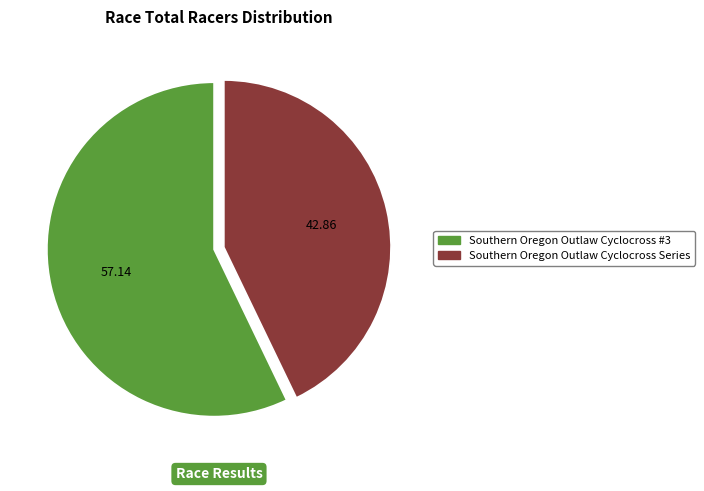

Between Southern Oregon Outlaw Cyclocross Series and Southern Oregon Outlaw Cyclocross #3, which is larger?

Southern Oregon Outlaw Cyclocross #3